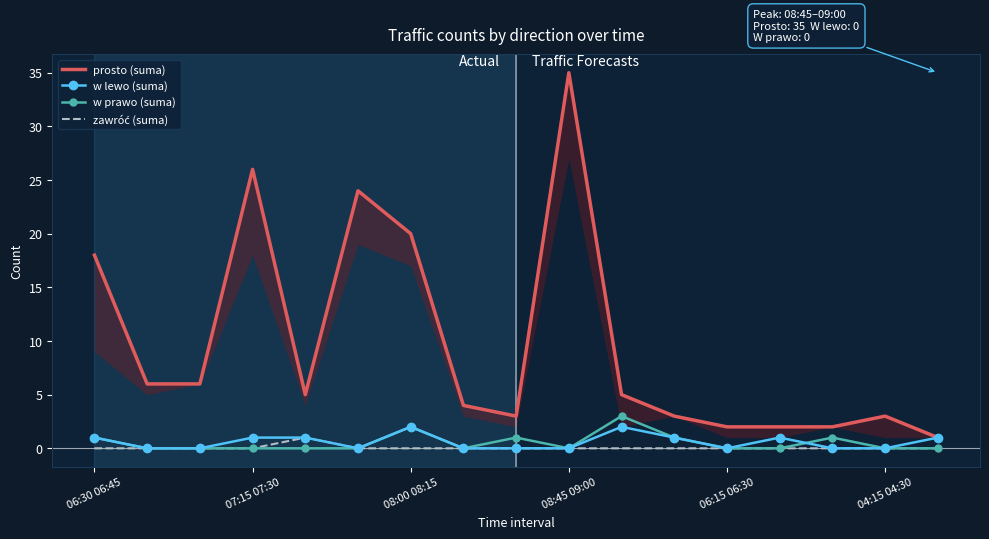

The value of w lewo (suma) at 08:00 08:15 is 2. True or false?

True